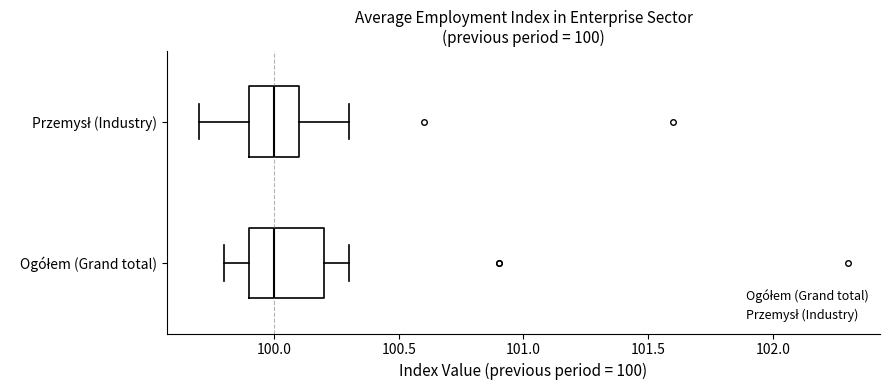

Comparing the boxes themselves (not the whiskers), which one is the widest?

Ogółem (Grand total)